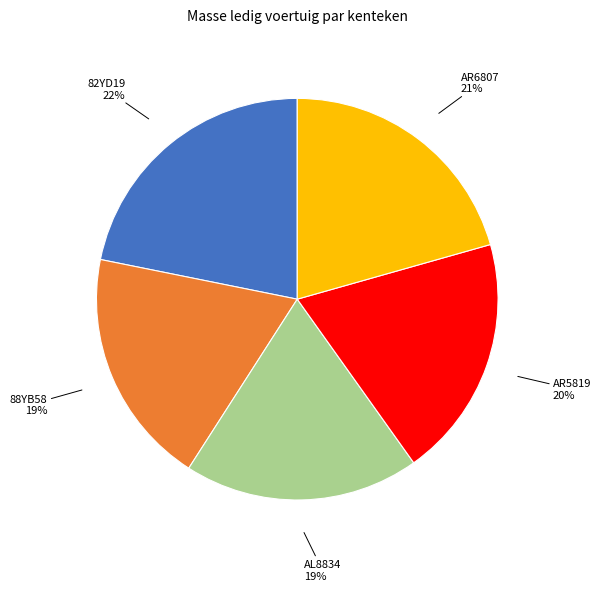

True or false: 88YB58 accounts for 19% of the total.

True